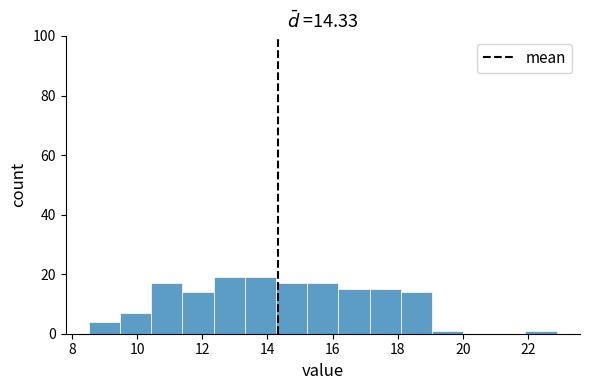

Reading left to right, list every bar in this chart as the range it spans on the x-axis followed by its height. Neither the bar edges nor the heights are printed on the chart, so give them approximately, as read against the axes.

8.6 to 9.4: 4
9.4 to 10.4: 8
10.4 to 11.4: 18
11.4 to 12.4: 14
12.4 to 13.4: 20
13.4 to 14.2: 20
14.2 to 15.2: 18
15.2 to 16.2: 18
16.2 to 17.2: 16
17.2 to 18.0: 16
18.0 to 19.0: 14
19.0 to 20.0: under 2
20.0 to 21.0: 0
21.0 to 22.0: 0
22.0 to 22.8: under 2